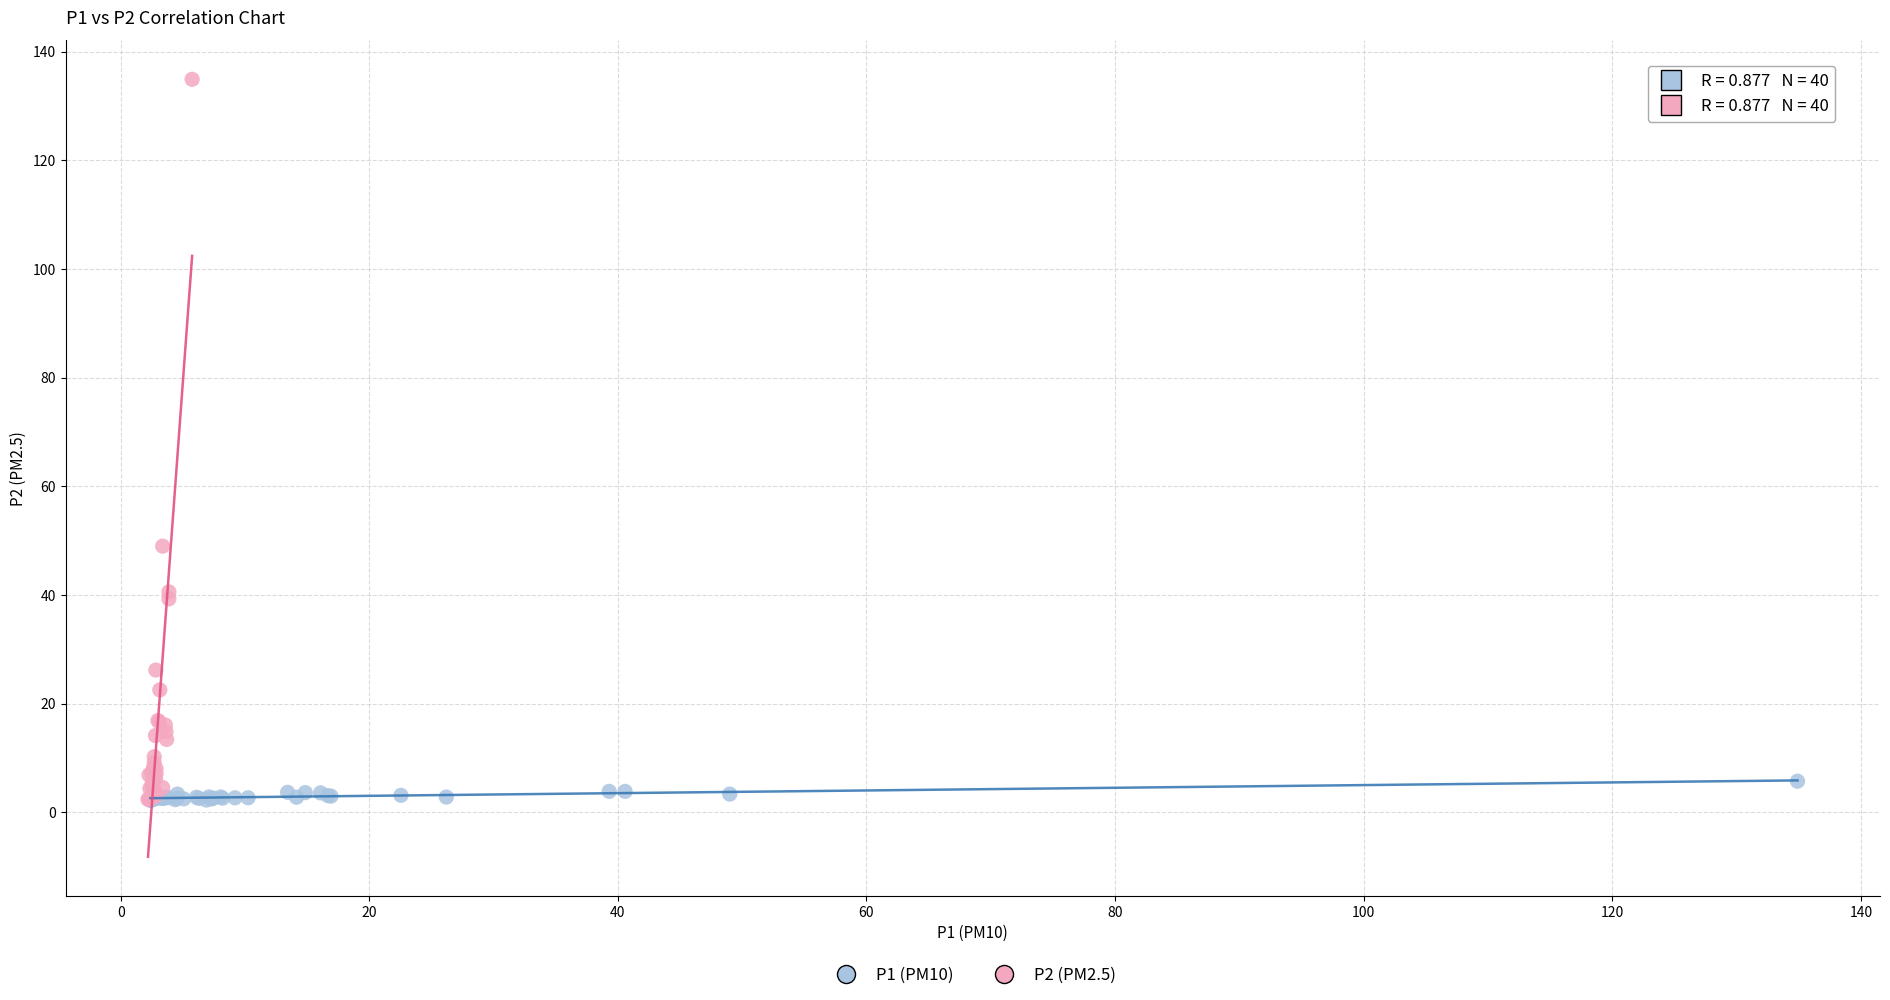

Which series contains the highest Y value?

P2 (PM2.5)